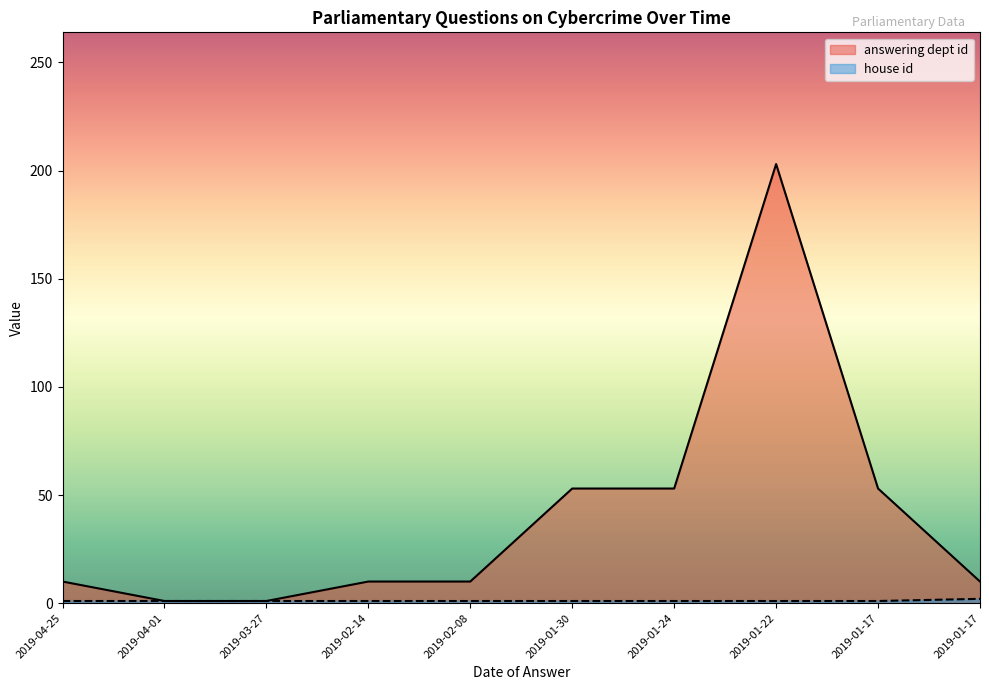

How many data points in answering dept id are above 10?

4